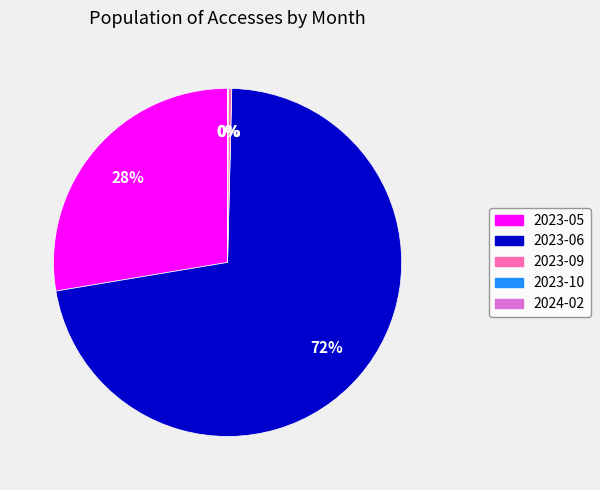

Is the sum of 2023-06 and 2023-09 greater than half?

Yes